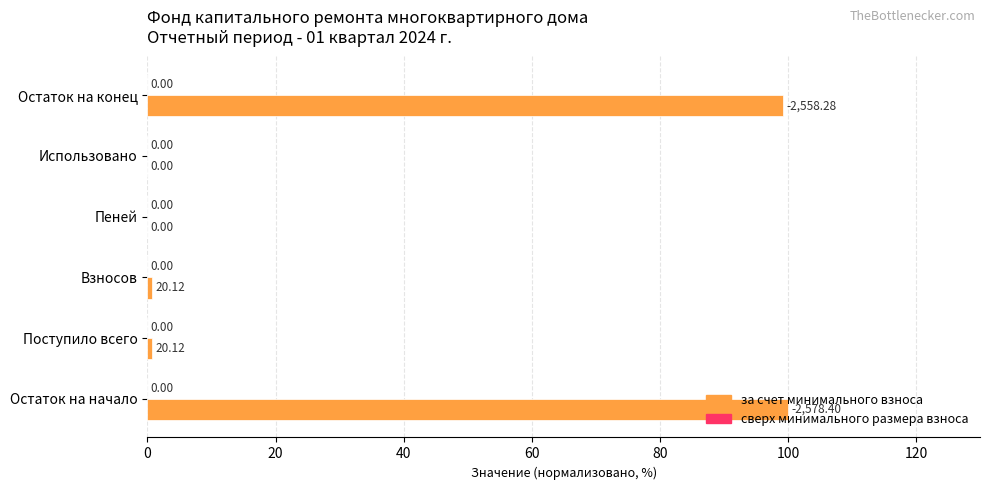

At which category does the chart reach its peak across all series?

Остаток на начало